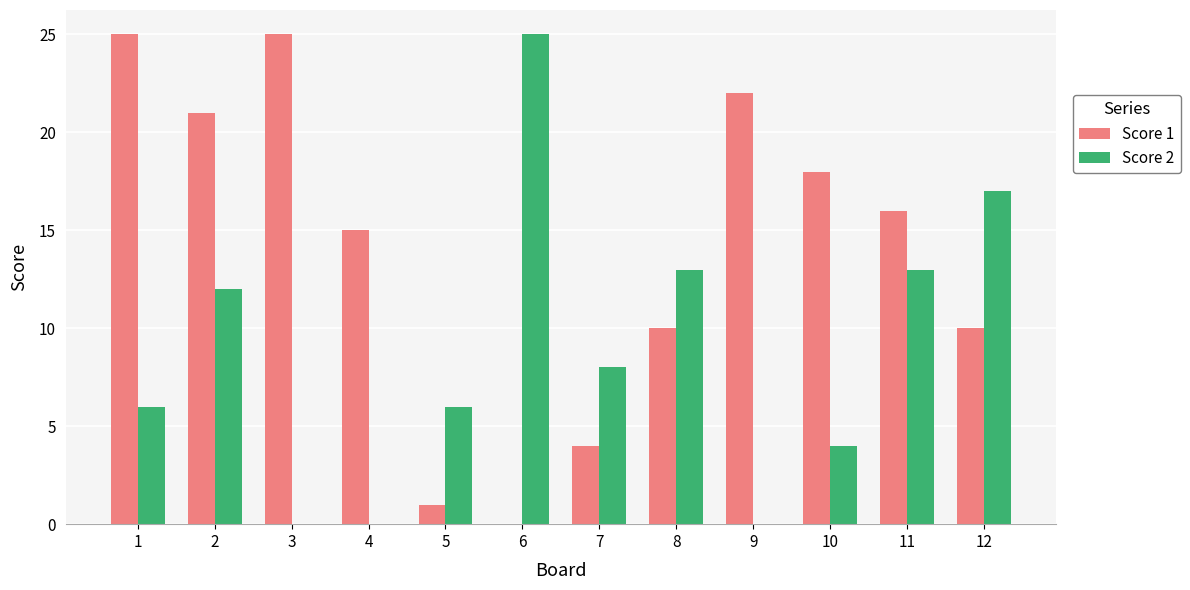

Is it true that Score 2 equals 0 at 3?

True